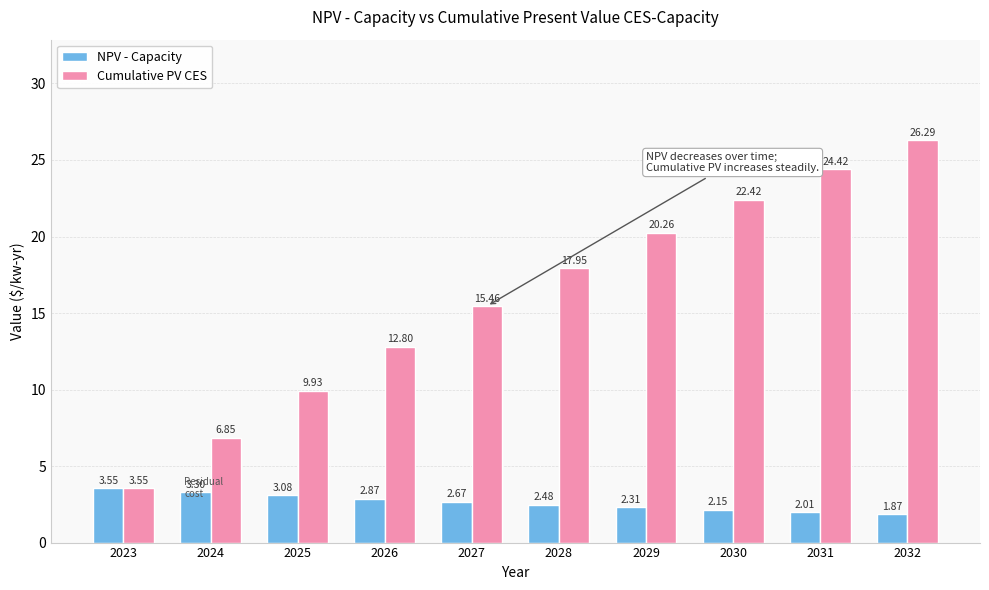

How many data points in NPV - Capacity are above 2?

9